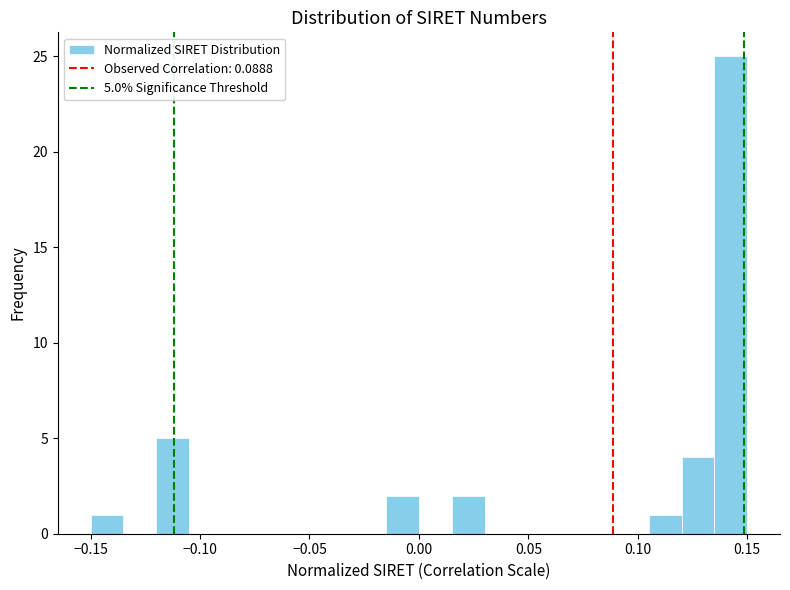

Around what value on the x-axis is the tallest bar? Give the approximate position of its centre, as read against the axis.

0.145